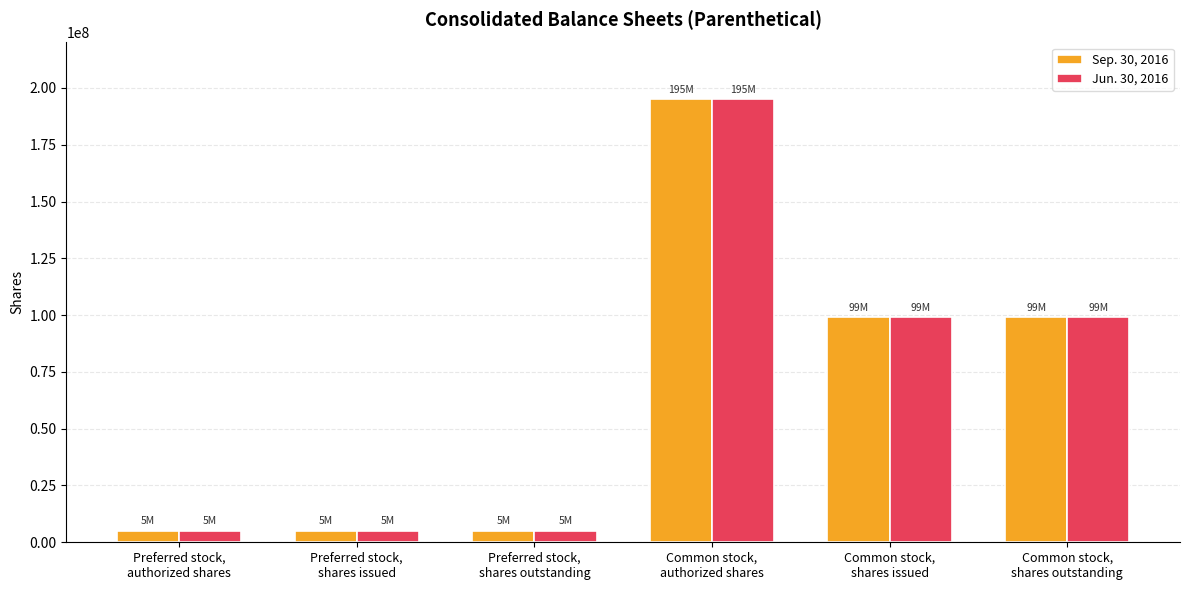

What is the minimum value for Jun. 30, 2016?

5000000